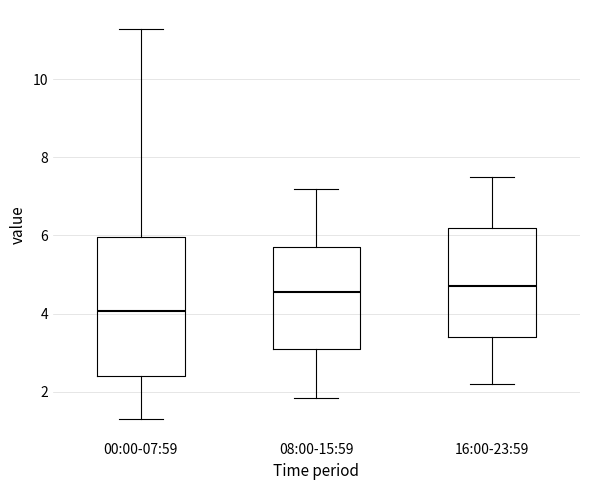

Reading left to right, read every box against the y-axis: the position of its median line, the range the box covers, and the ends of its whiskers. The values are not printed on the chart, so give them approximately, as read against the axis.

00:00-07:59: median 4.0, box 2.4 to 6.0, whiskers 1.4 to 11.2
08:00-15:59: median 4.6, box 3.2 to 5.8, whiskers 1.8 to 7.2
16:00-23:59: median 4.8, box 3.4 to 6.2, whiskers 2.2 to 7.6